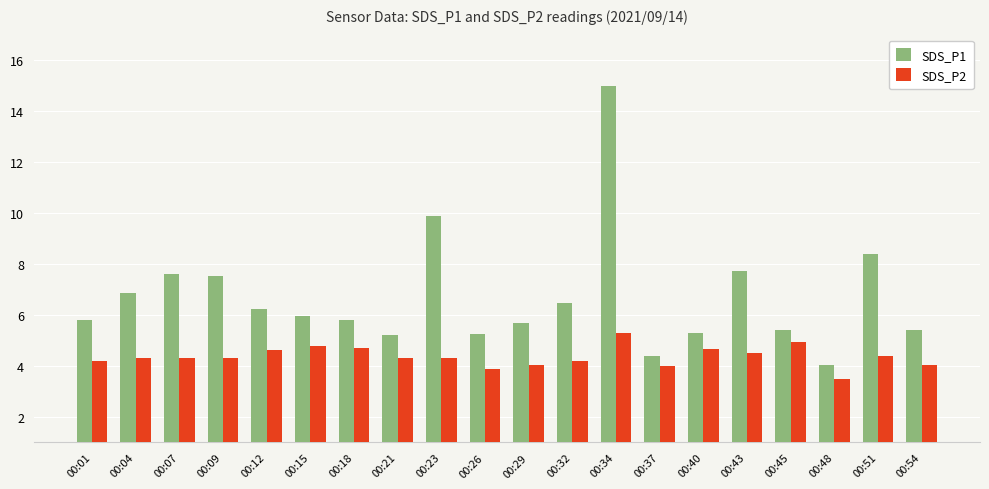

List the series in order of their overall mean, highest first.

SDS_P1, SDS_P2